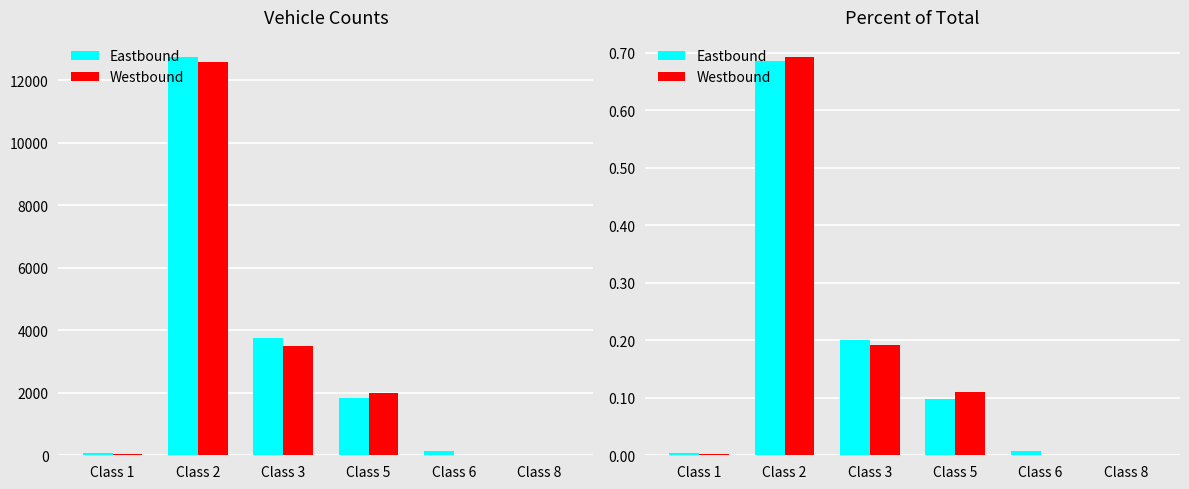

Reading left to right, what are all the values shown in this chart?

Eastbound: Class 1=0.0	Class 2=0.7	Class 3=0.2	Class 5=0.1	Class 6=0.0	Class 8=0.0
Westbound: Class 1=0.0	Class 2=0.7	Class 3=0.2	Class 5=0.1	Class 6=0.0	Class 8=0.0